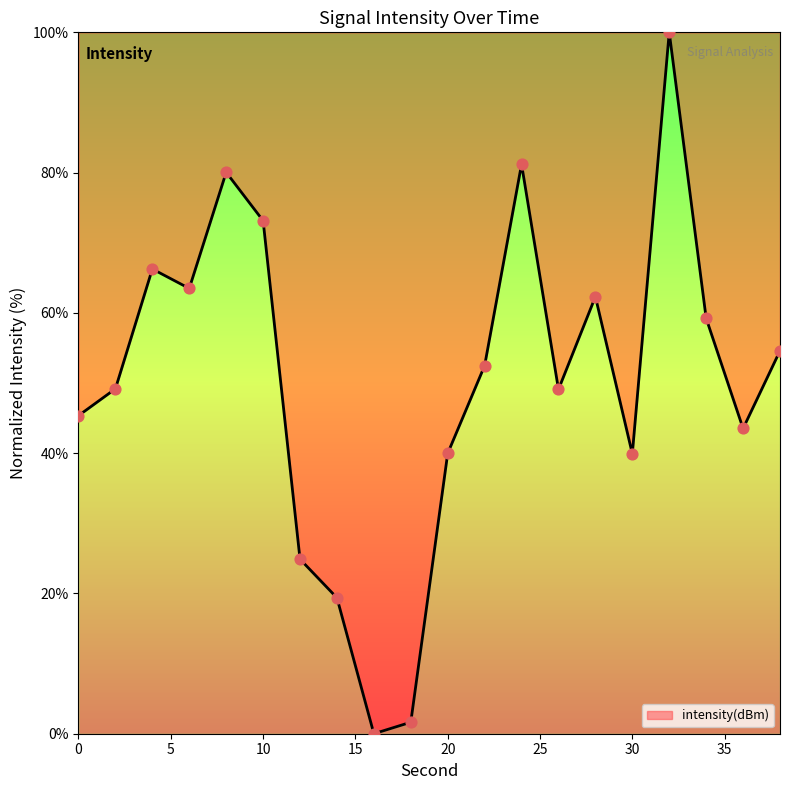

What is the difference between the maximum and minimum values?

100.0